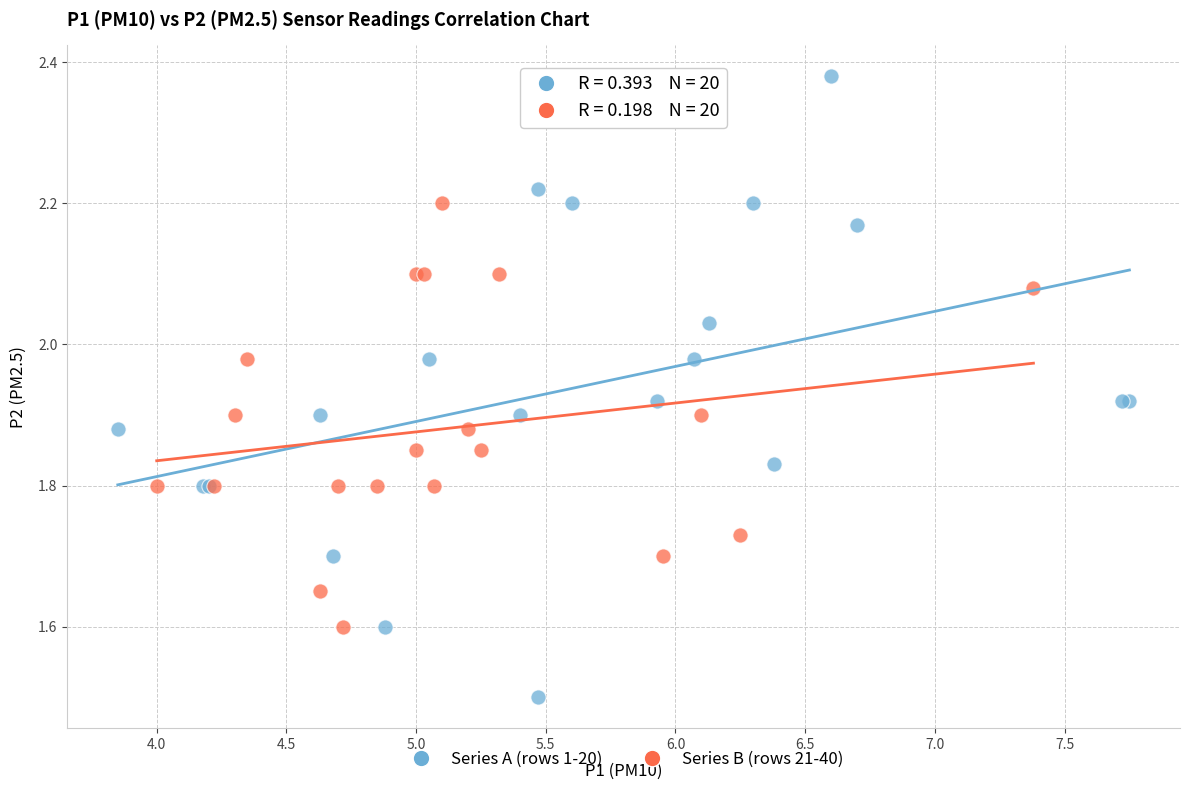

What are all the series names shown in the legend?

Series A (rows 1-20), Series B (rows 21-40)